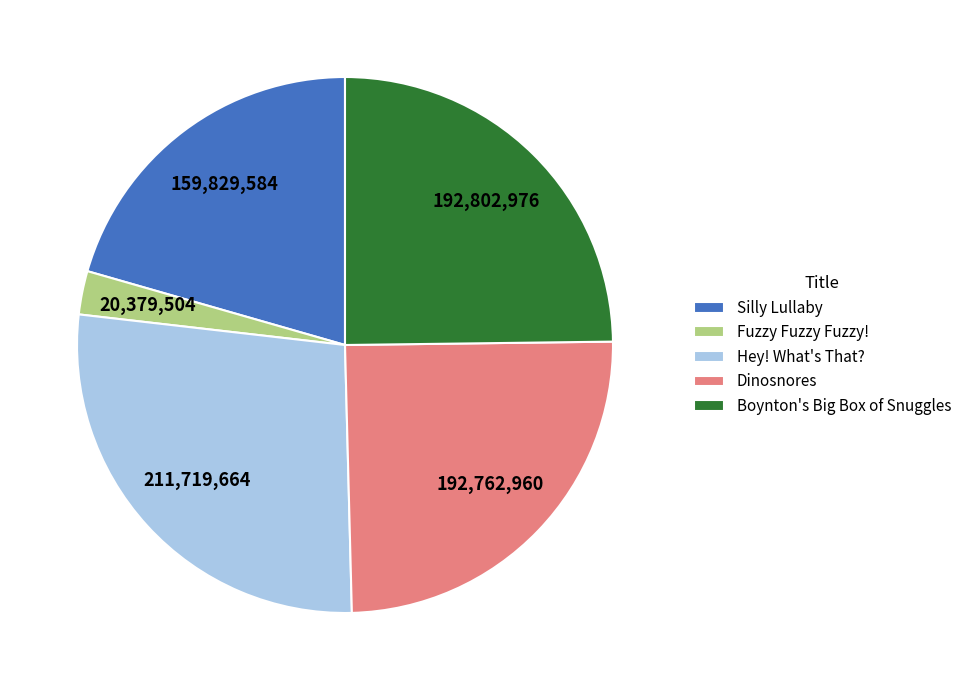

Count the number of slices in the pie.

5